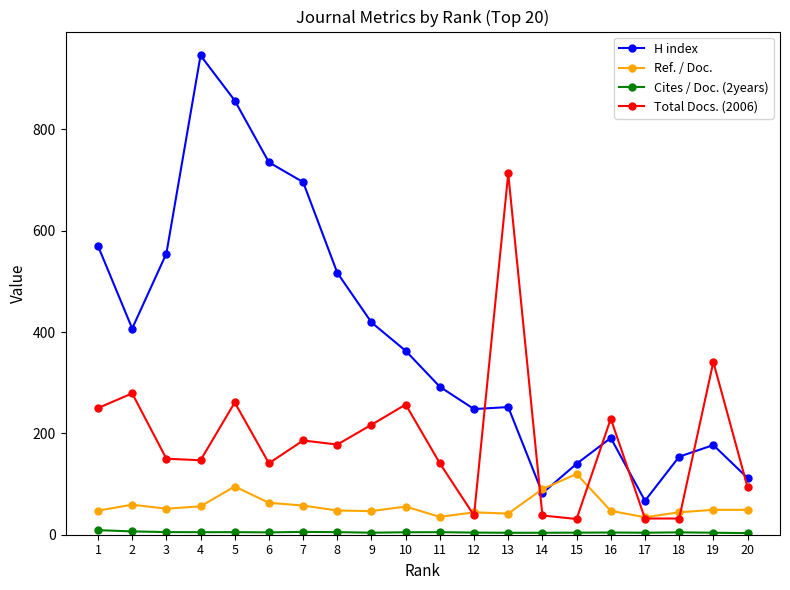

How many distinct data groups are displayed?

4